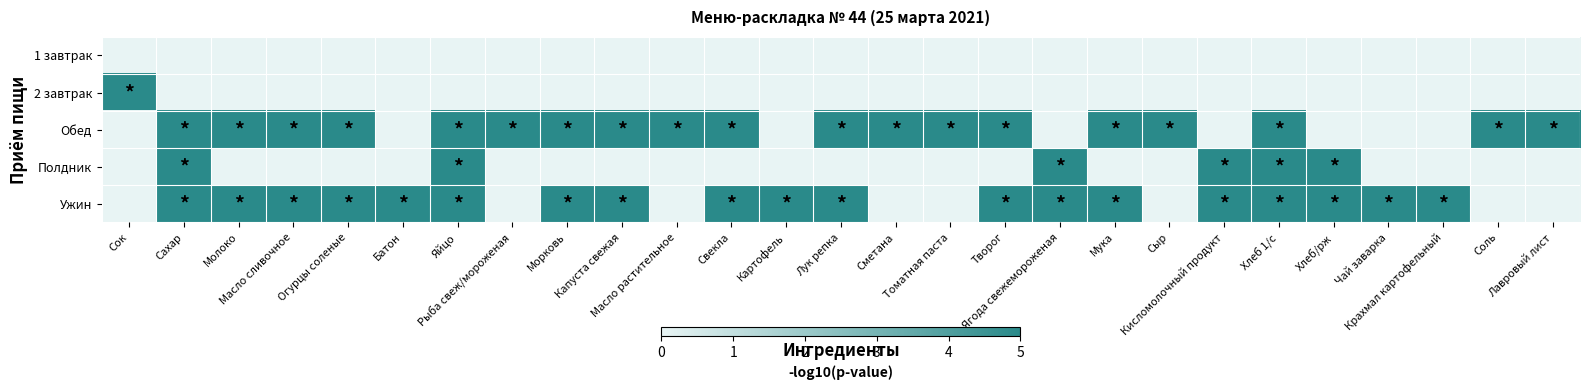

What is the difference between the highest and lowest values at Молоко?

5